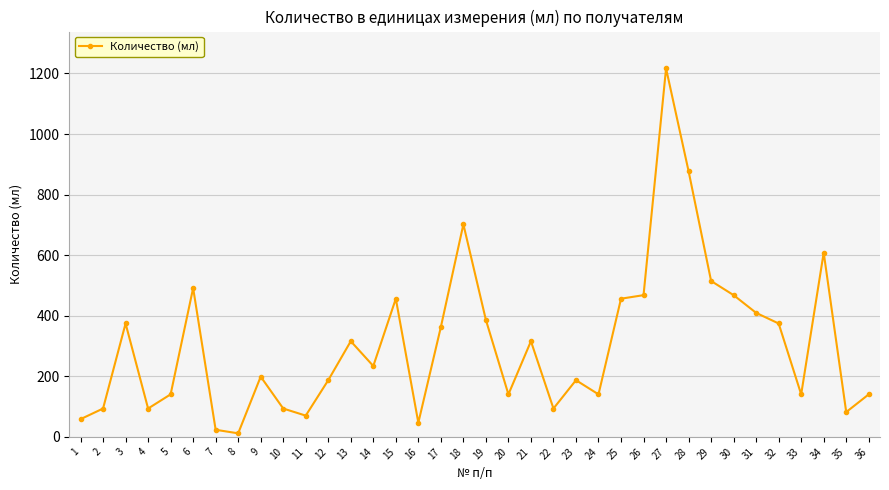

Where is the data nearest to the value 614?

34